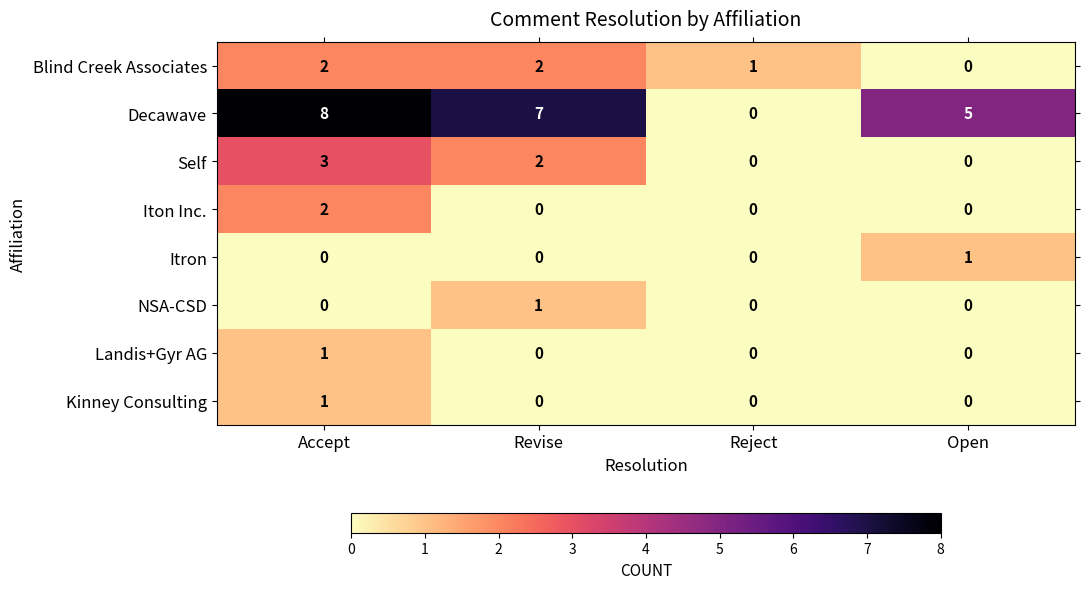

Which series has the largest total across all categories?

Decawave